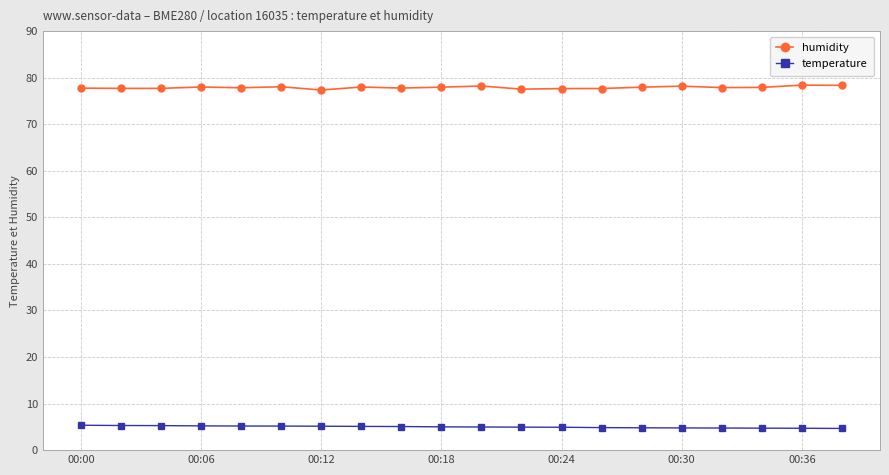

Rank the series by their maximum value, from lowest to highest.

temperature, humidity